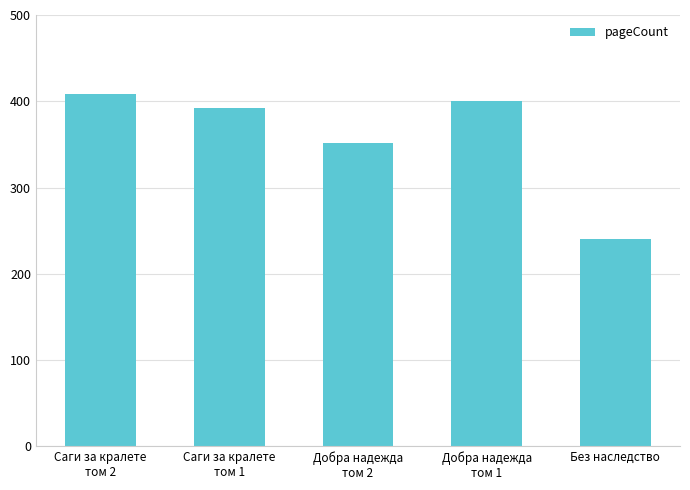

What is the label of the 5th bar from the right?

Саги за кралете
том 2